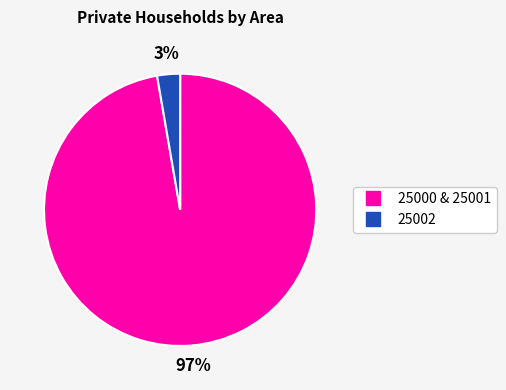

Is there a majority slice in this chart?

Yes